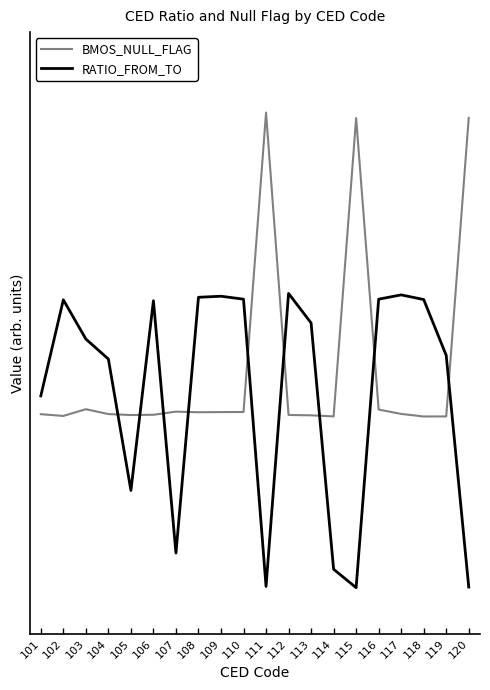

What is the maximum value shown in the chart?

1.6